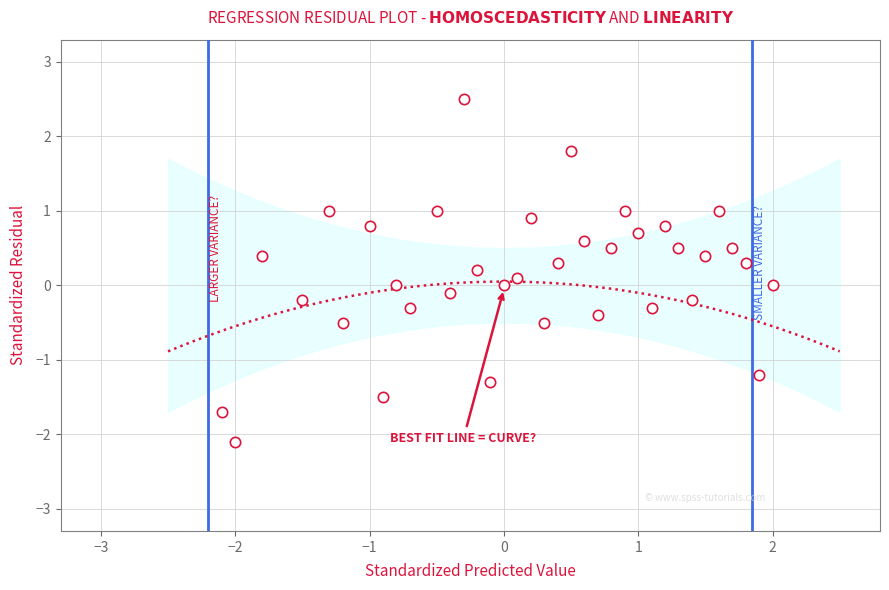

What is the range of Y values (max minus min)?

4.6